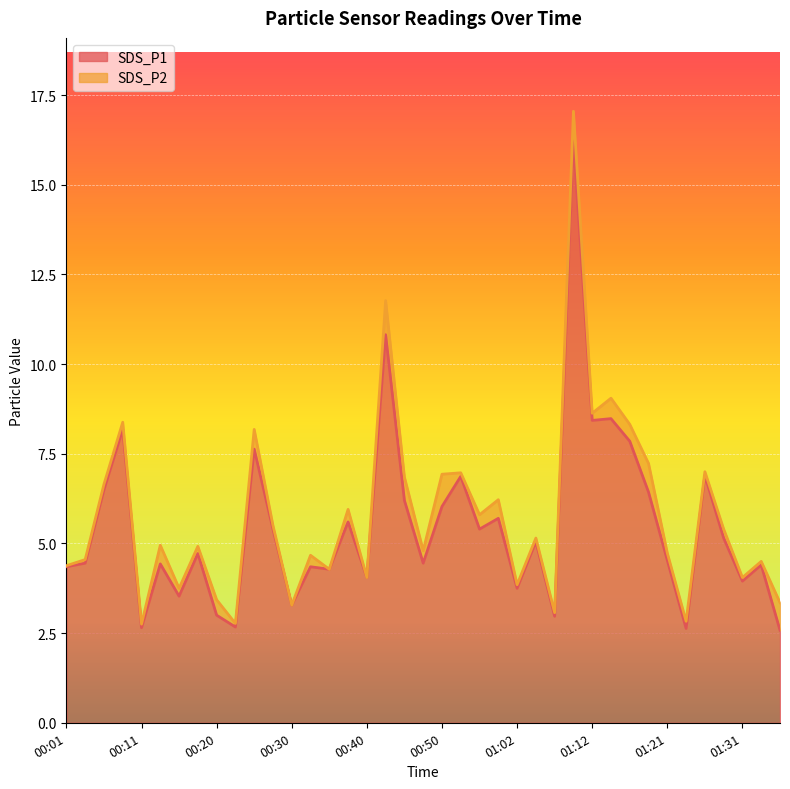

How many points are lower than both their immediate neighbors (excluding endpoints)?

13